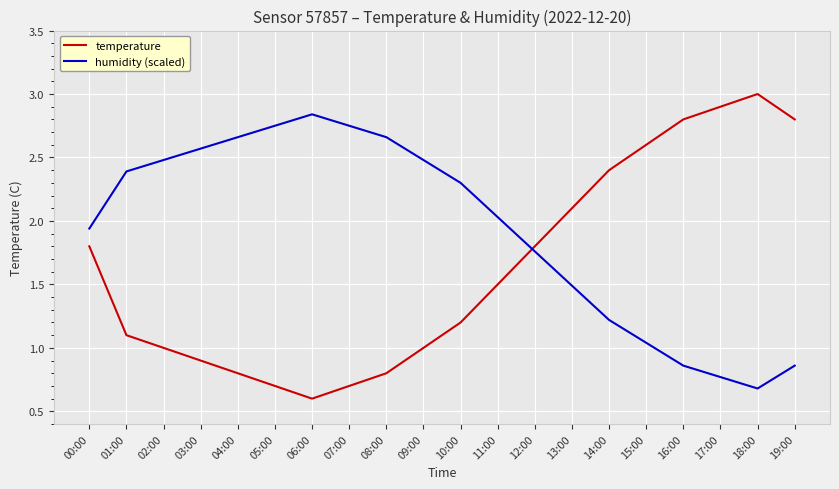

True or false: temperature and humidity (scaled) intersect in this chart.

True